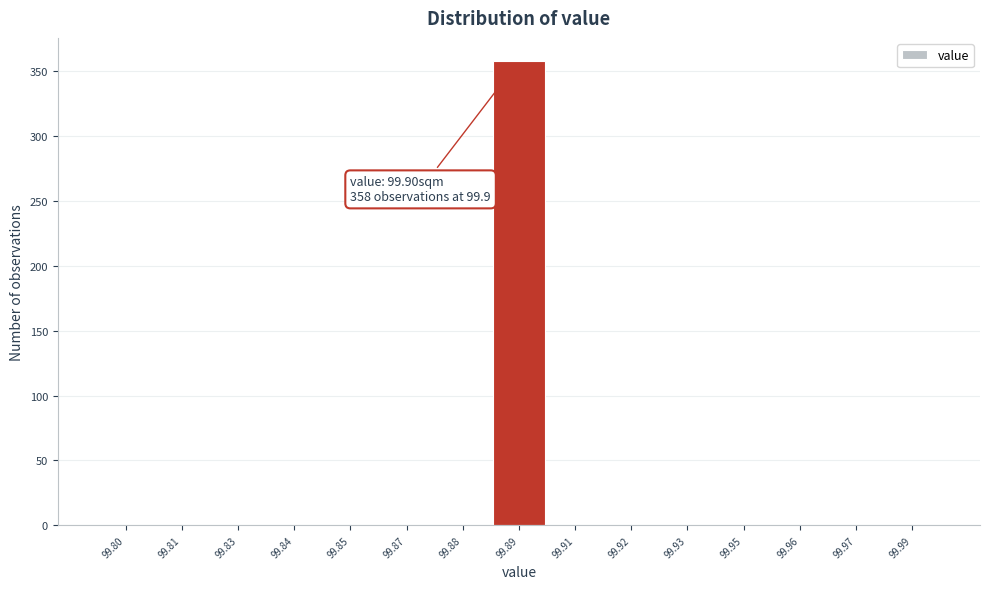

Reading left to right, extract all data points from this chart.

99.80=0	99.81=0	99.83=0	99.84=0	99.85=0	99.87=0	99.88=0	99.89=358	99.91=0	99.92=0	99.93=0	99.95=0	99.96=0	99.97=0	99.99=0